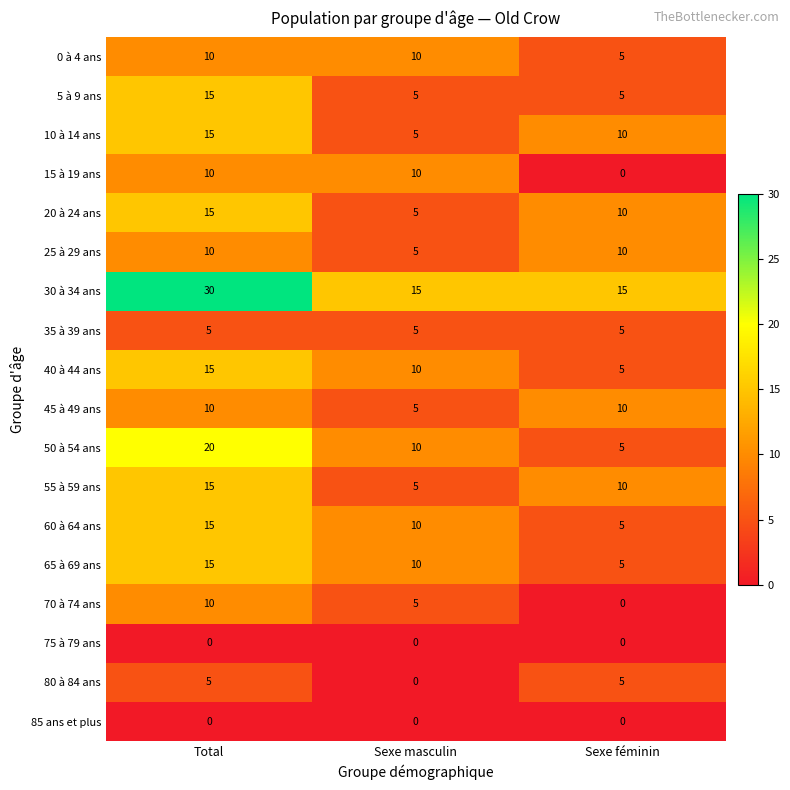

What is the difference between the maximum and second lowest values in the 50 à 54 ans series?

10